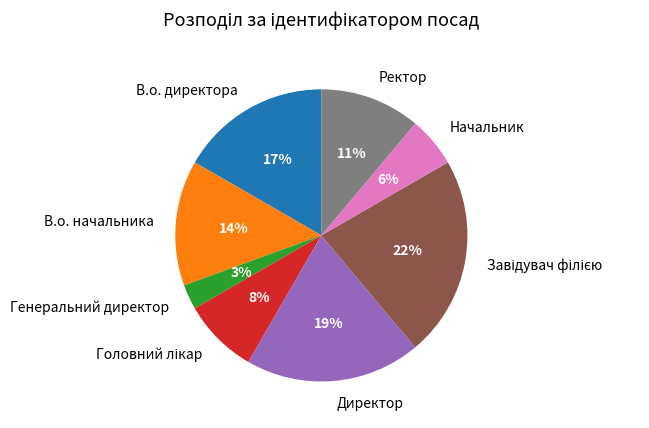

Count the number of slices in the pie.

8